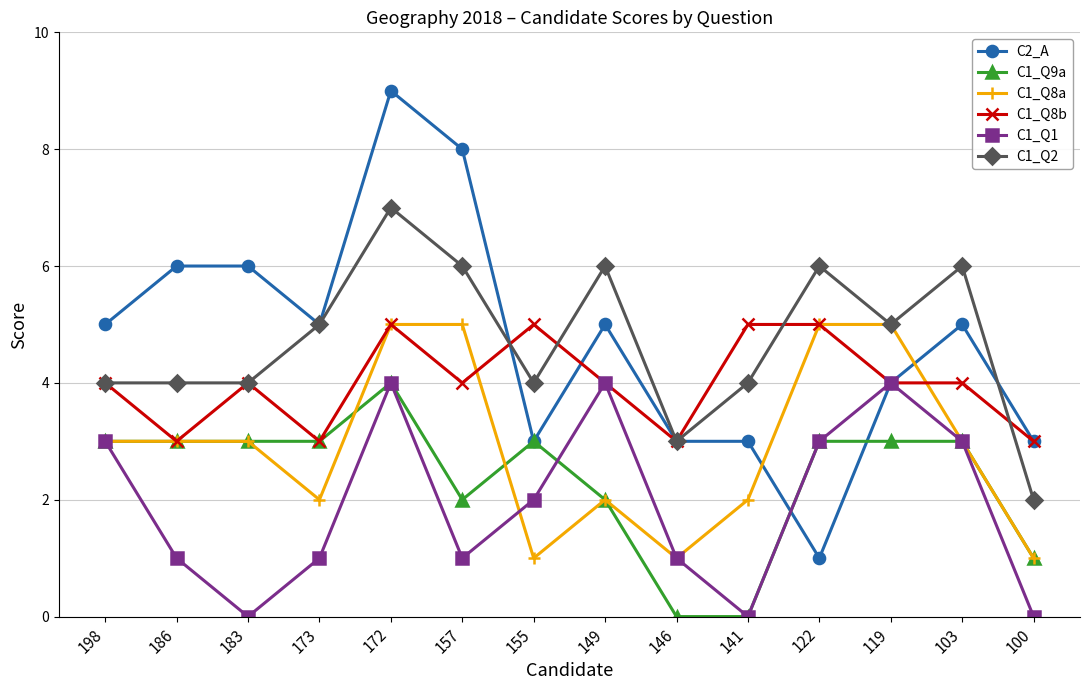

Which category has the highest value across all series?

172